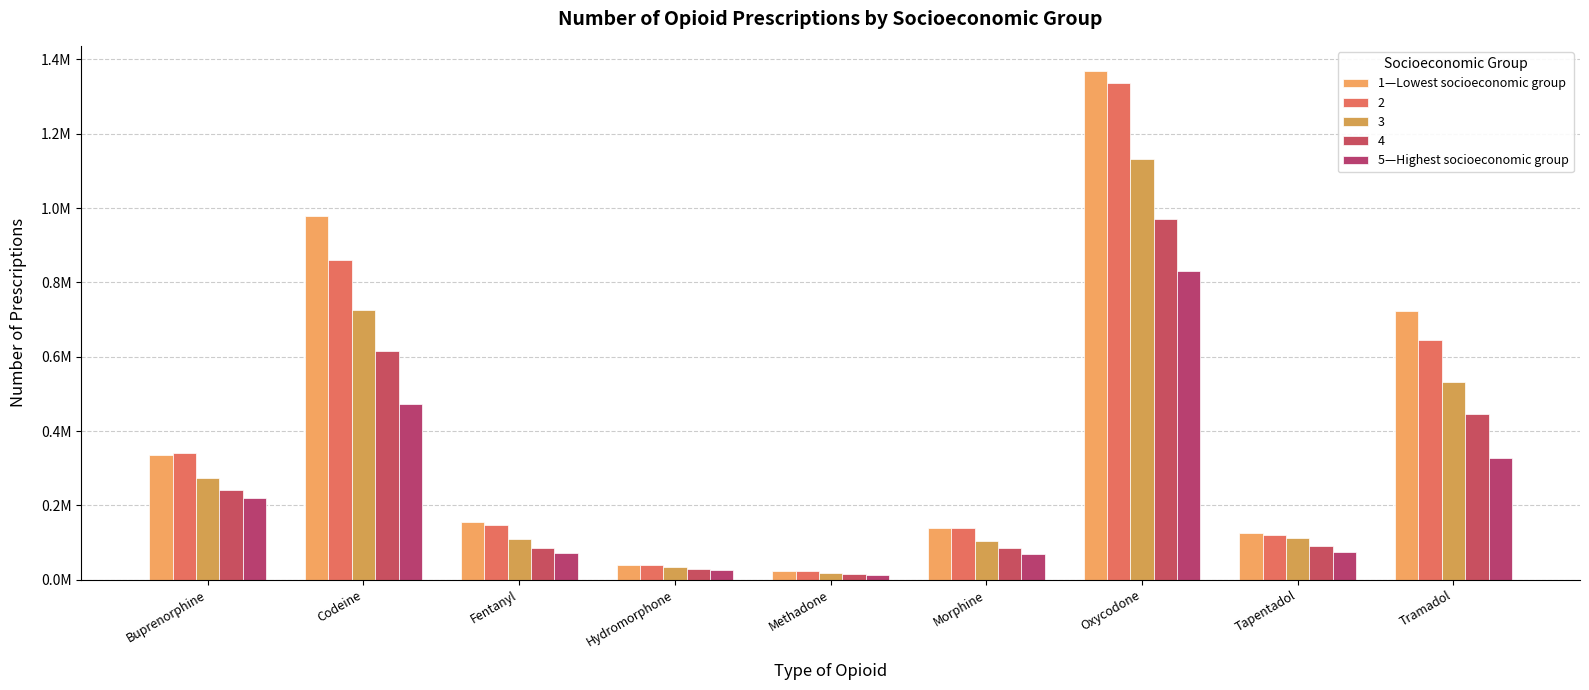

Which category has the lowest value across all series?

Methadone